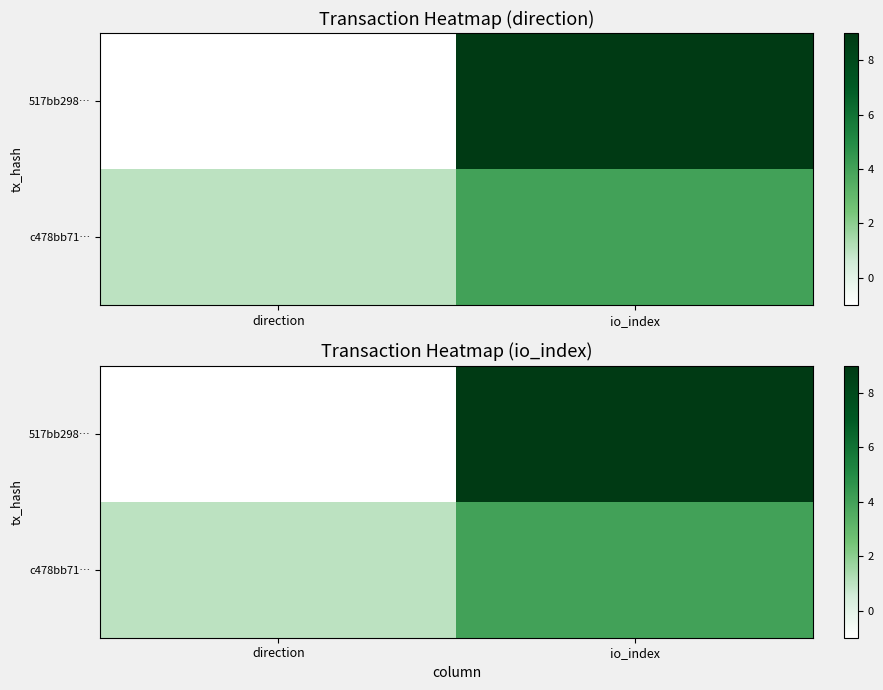

At which label is 517bb298… closest to 4?

direction